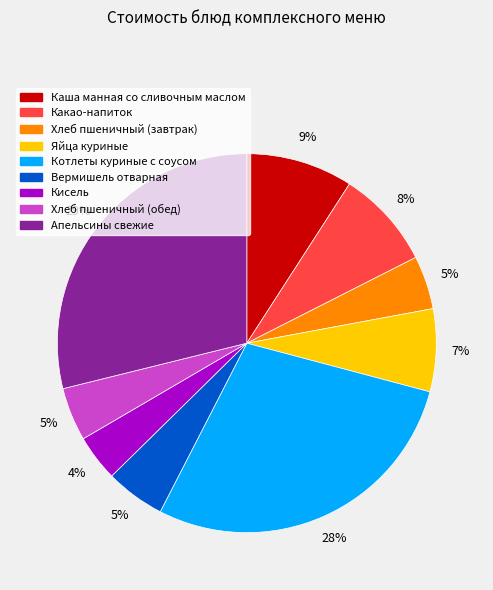

To the nearest percent, what portion does Кисель represent?

4%